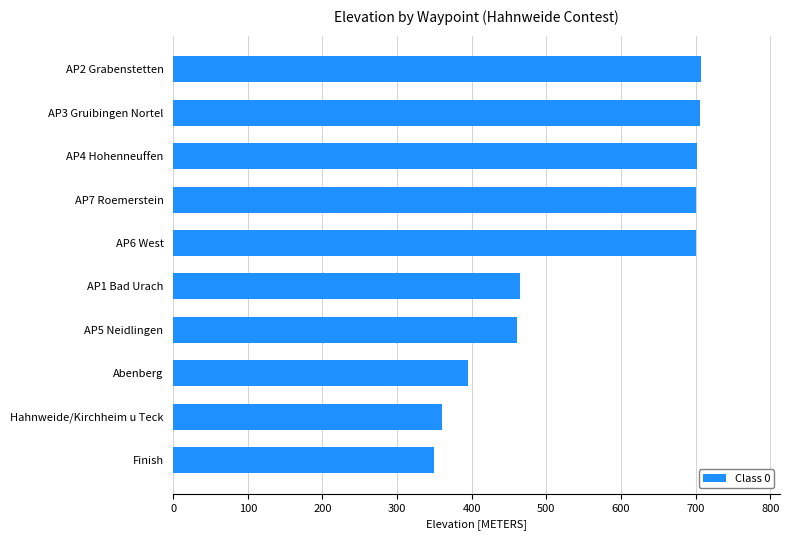

What is the minimum value shown in the chart?

350